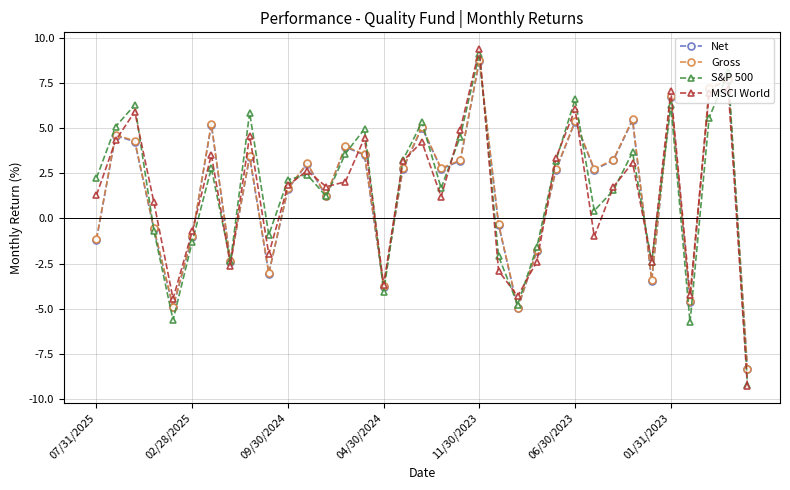

What is the difference between the maximum and second lowest values in the Gross series?

13.7